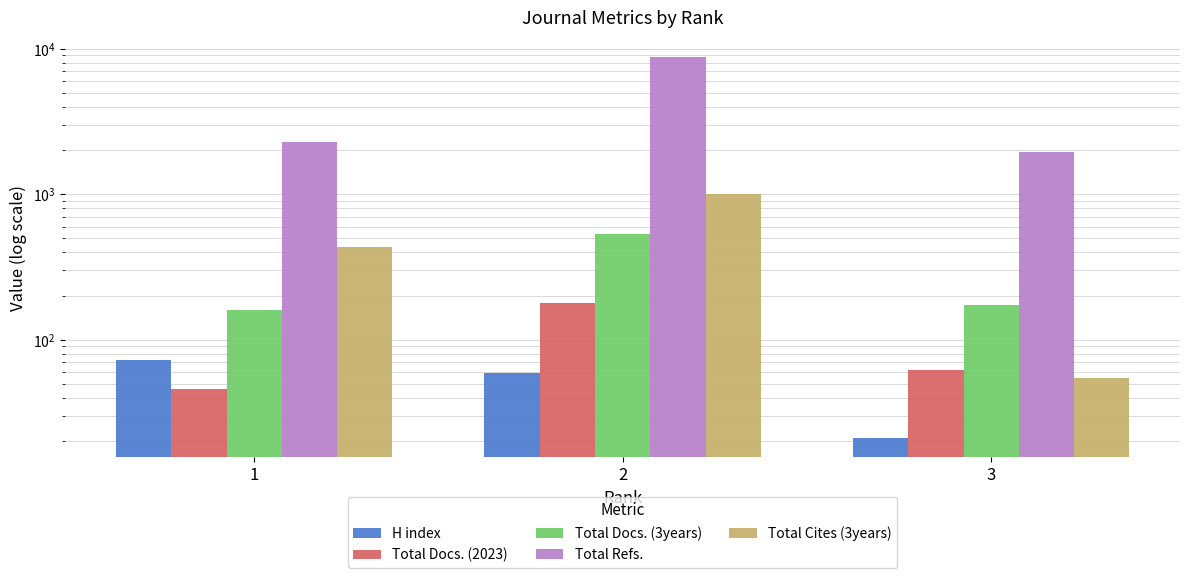

Reading right to left, extract all data points from this chart.

H index: 3=21	2=59	1=73
Total Docs. (2023): 3=62	2=179	1=46
Total Docs. (3years): 3=172	2=531	1=160
Total Refs.: 3=1954	2=8810	1=2293
Total Cites (3years): 3=55	2=1001	1=431